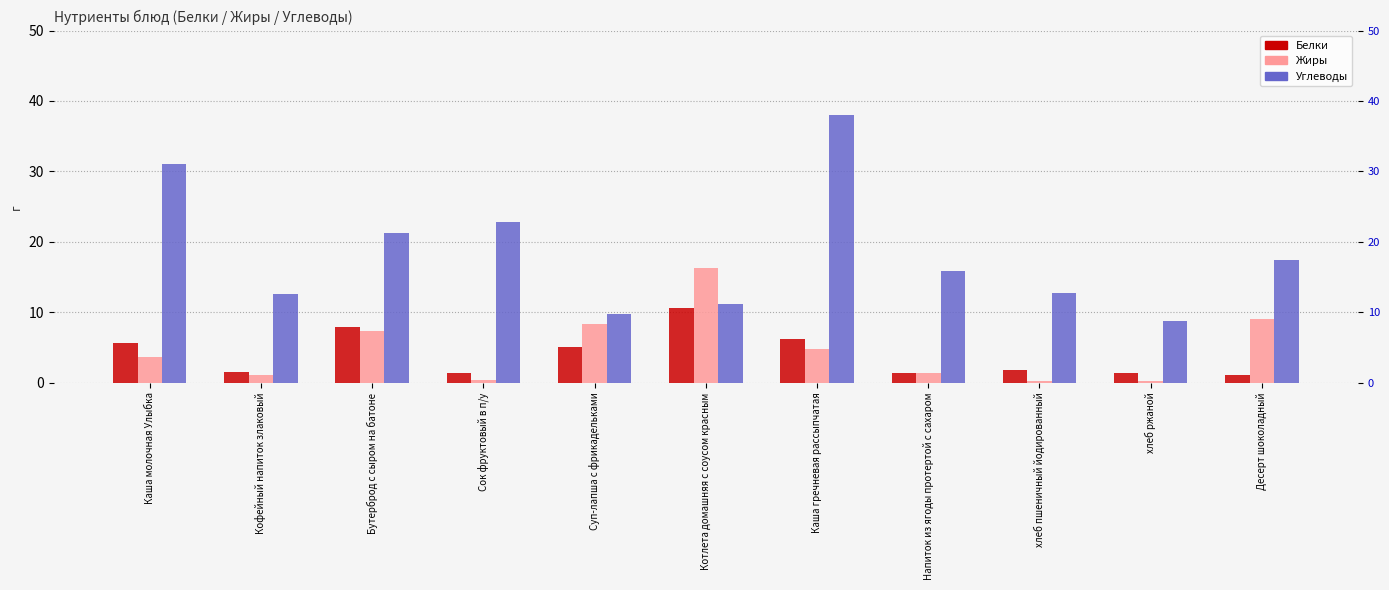

What is the maximum value shown in the chart?

38.0